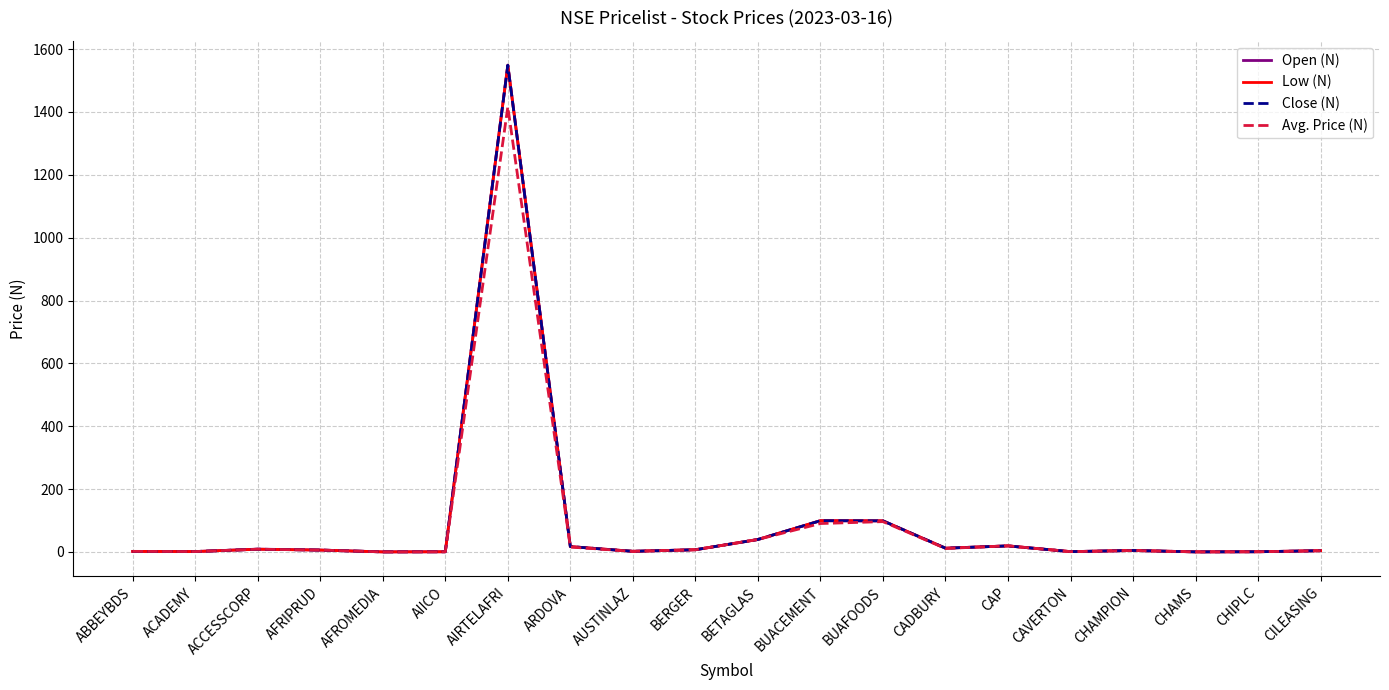

Which label corresponds to the largest value in the chart?

AIRTELAFRI